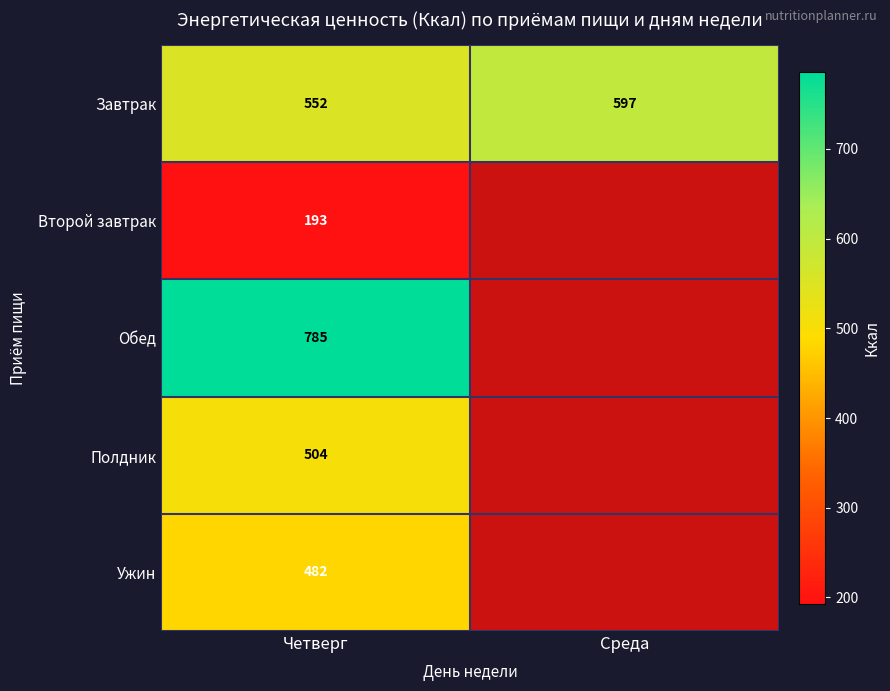

What is the total value across all series at Четверг?

2516